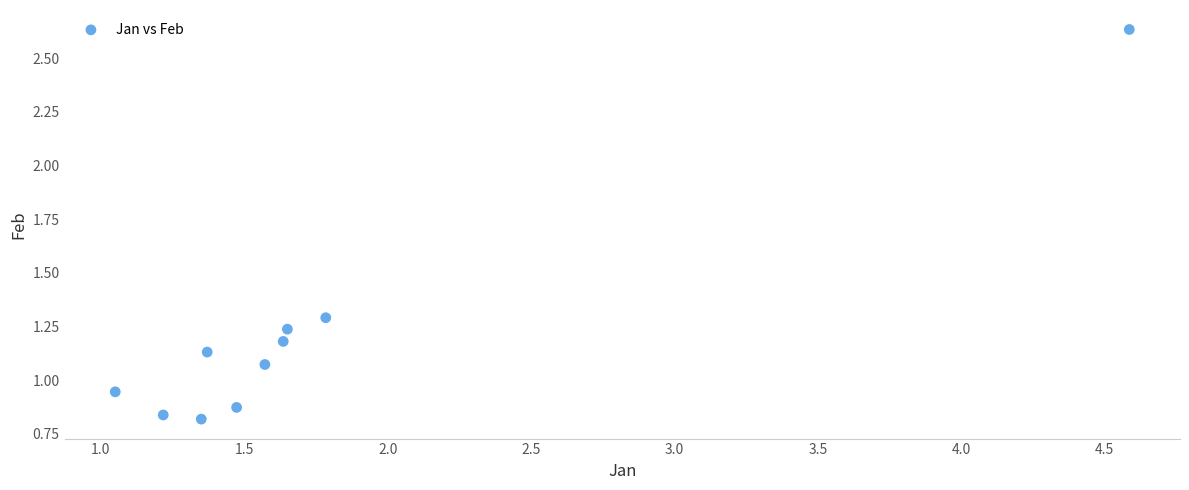

What is the range of X values (max minus min)?

3.5